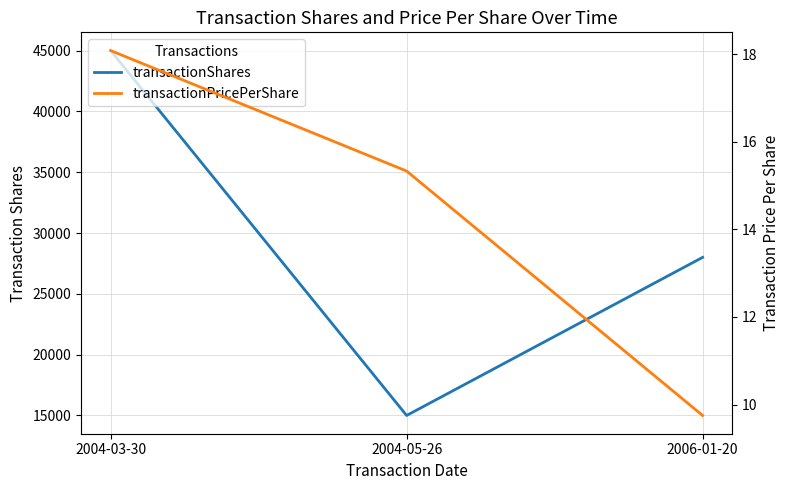

Reading left to right, list all the values displayed in this chart.

transactionShares: 45000.0	15000.0	28000.0
transactionPricePerShare: 18.1	15.3	9.8